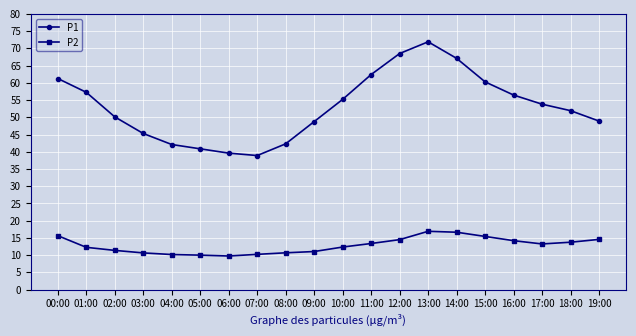

What is the minimum value for P2?

9.8